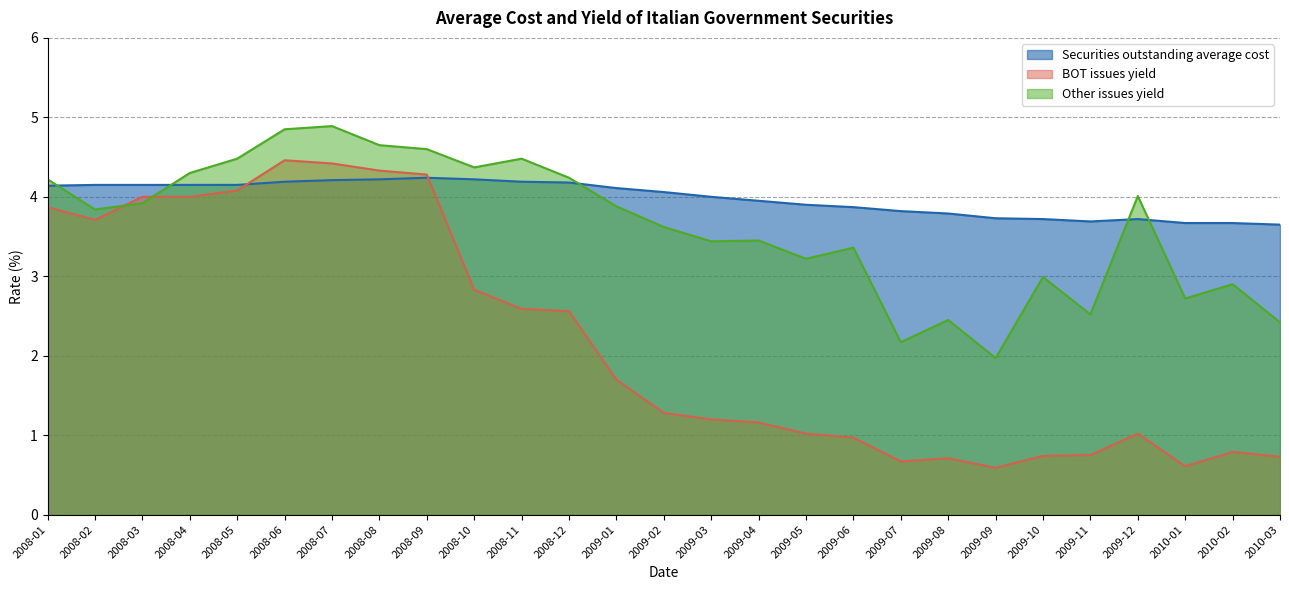

In BOT issues yield, how many points are lower than both neighbors (excluding endpoints)?

4